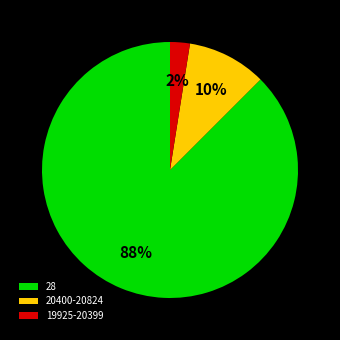

To the nearest percent, what percentage of the pie is 20400-20824?

10%